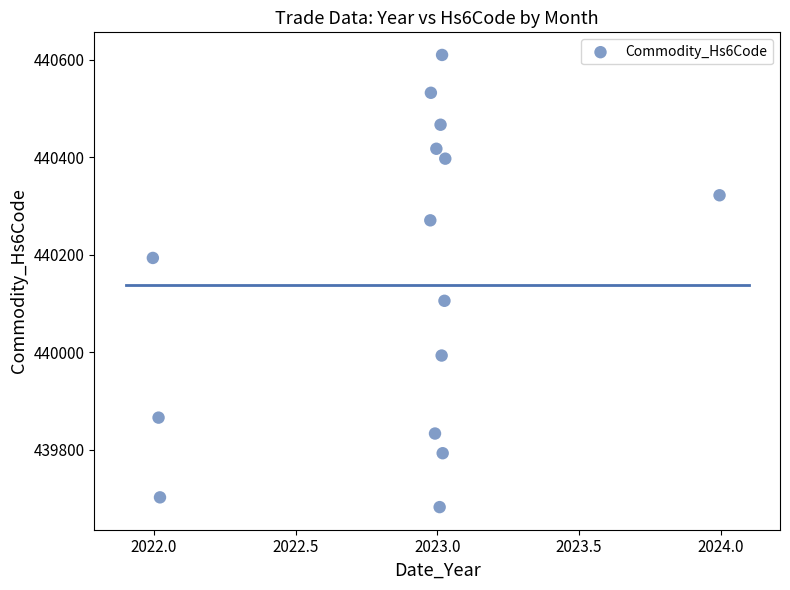

What is the range of X values (max minus min)?

2.0